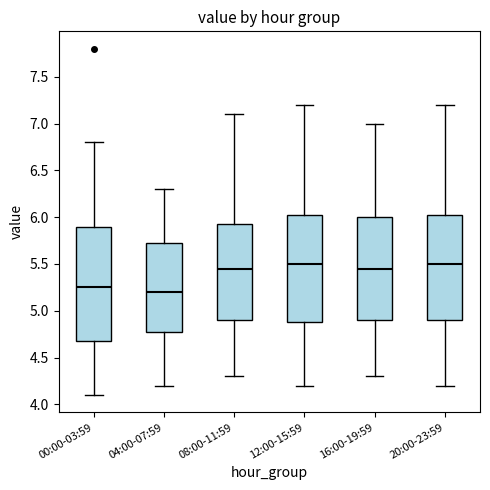

Comparing the boxes themselves (not the whiskers), which one is the tallest?

00:00-03:59